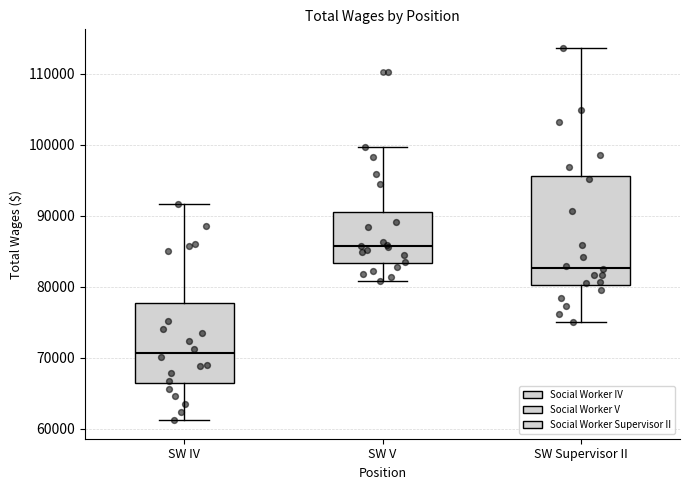

Which box is the tallest, from its lower edge to its upper edge?

SW Supervisor II